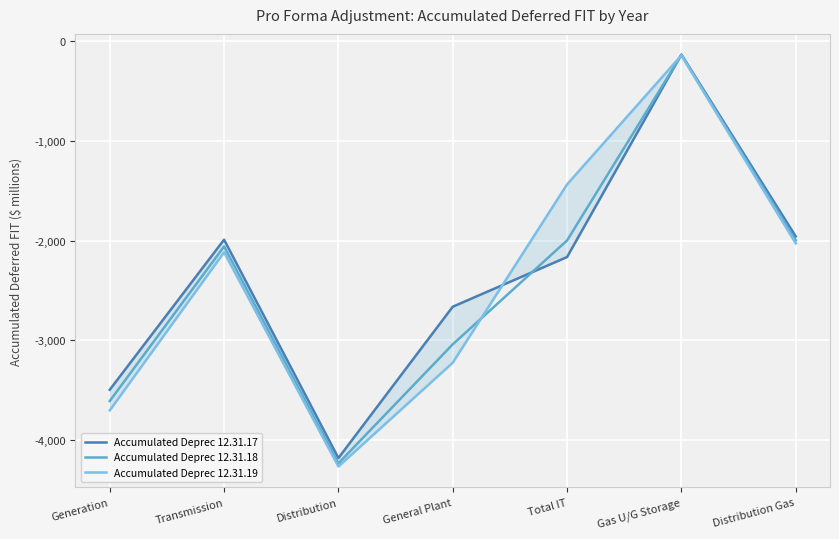

Rank the series by their average value, from lowest to highest.

Accumulated Deprec 12.31.18, Accumulated Deprec 12.31.19, Accumulated Deprec 12.31.17